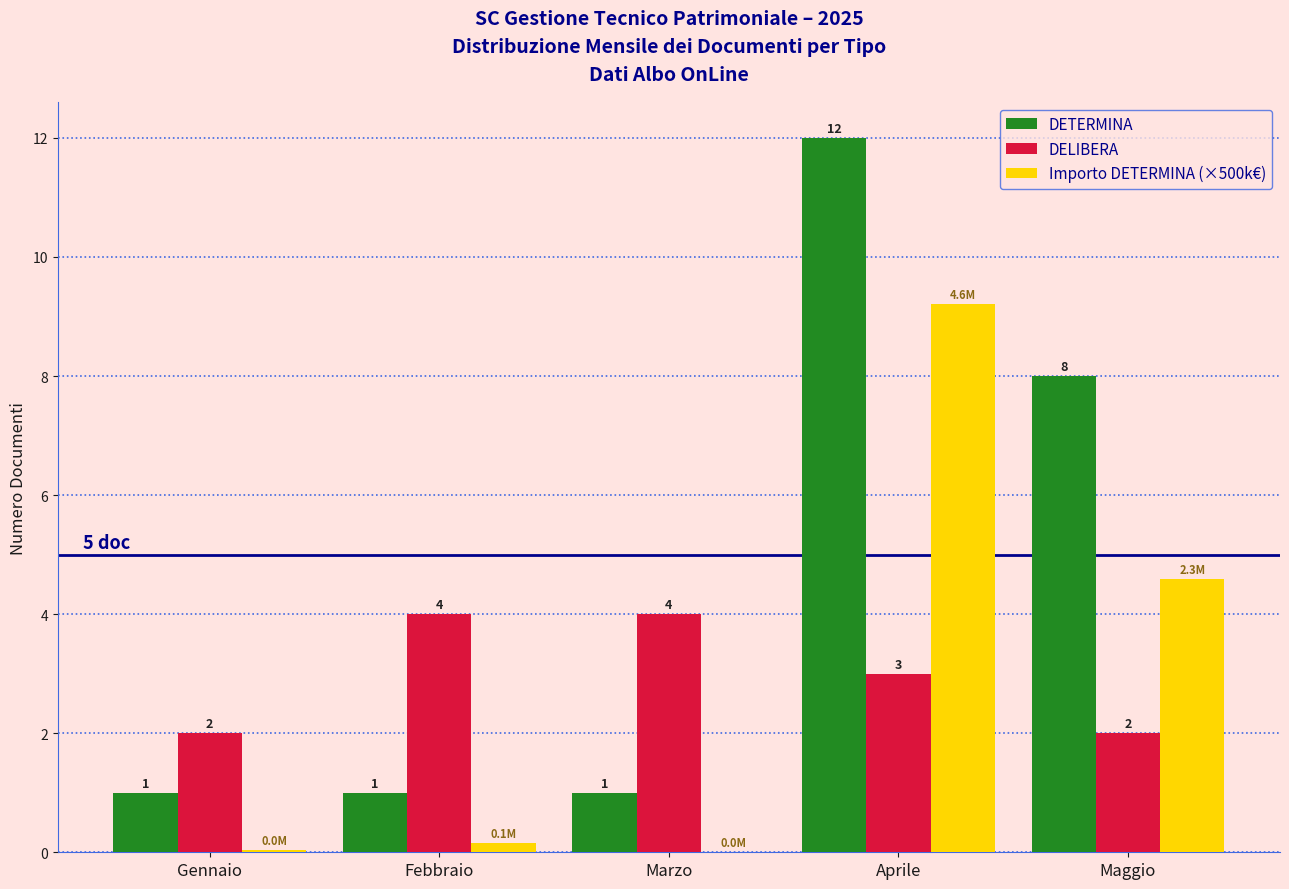

How many groups of bars are there?

5